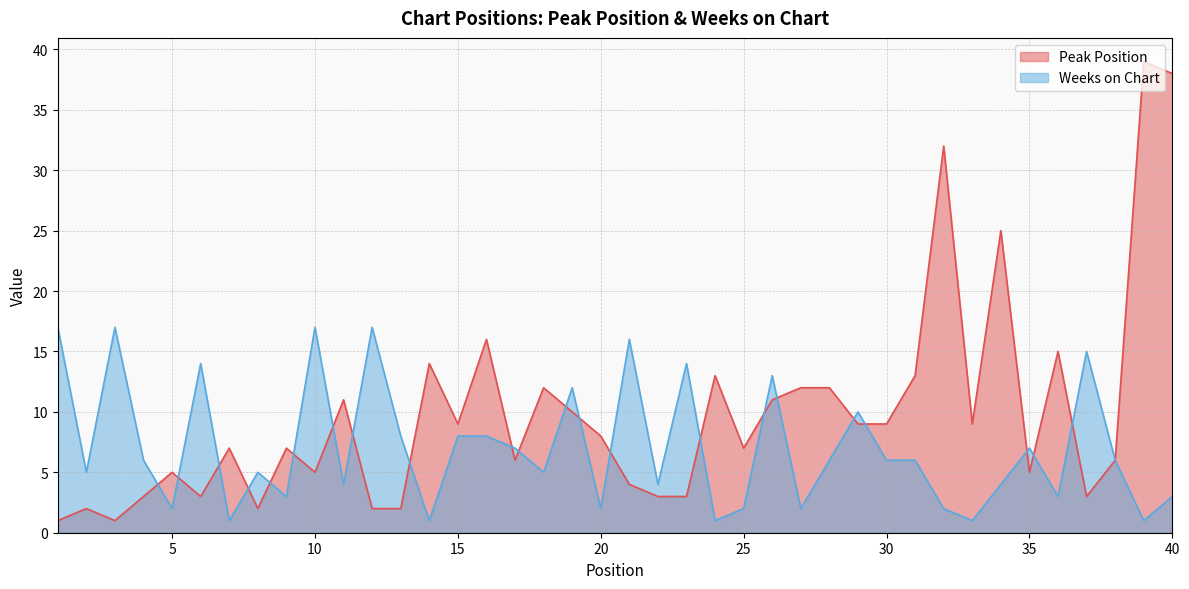

What is the sum of all Weeks on Chart values?

281